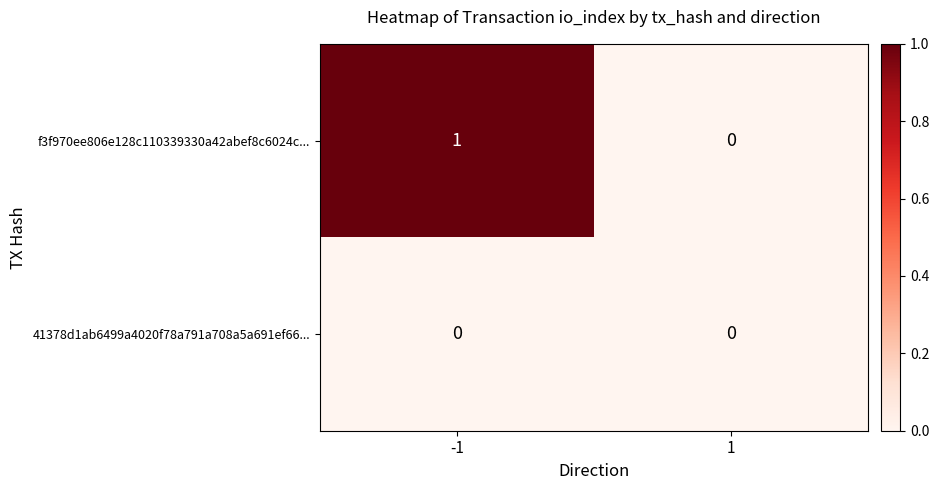

At which category is the sum across all series the highest?

-1